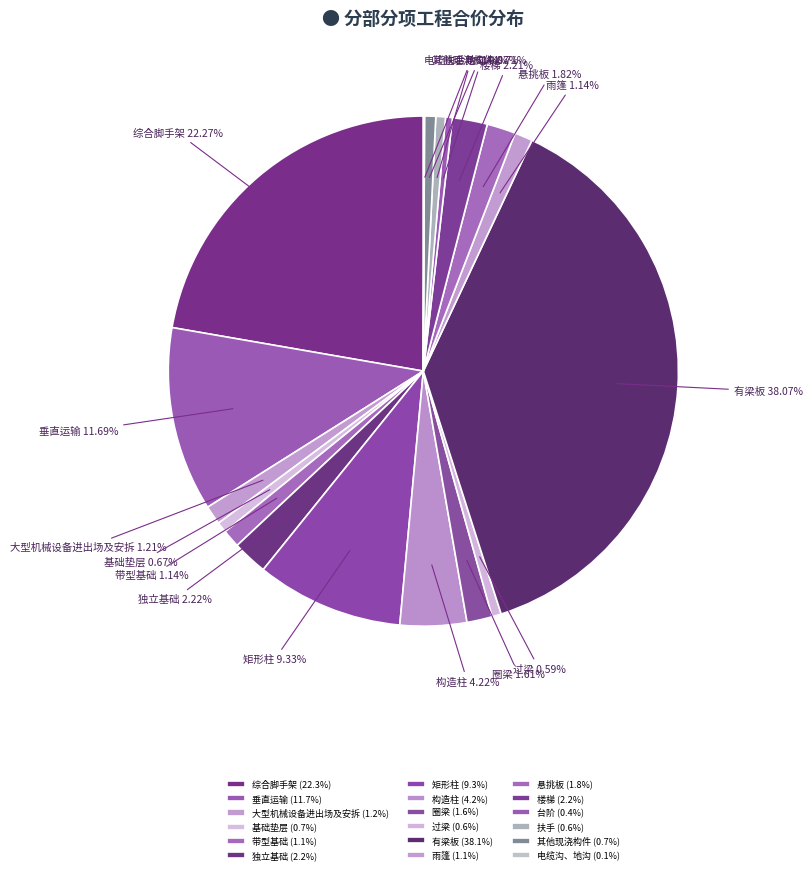

Combined, do 台阶 and 矩形柱 account for over 50%?

No